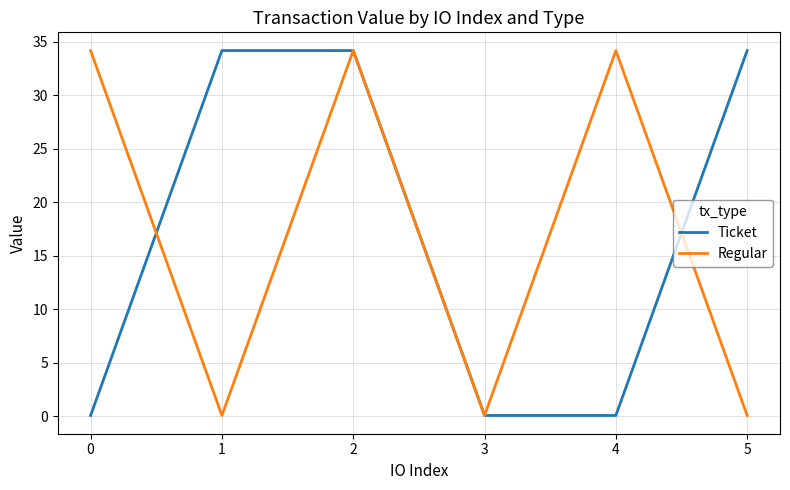

What is the highest value of the Regular series?

34.2